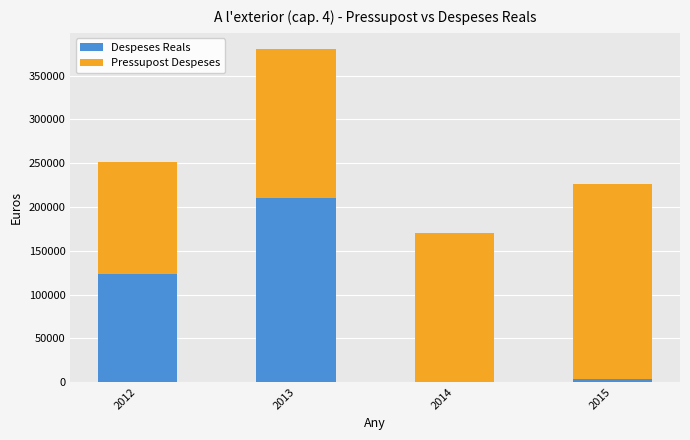

What is the maximum value for Despeses Reals?

210000.0